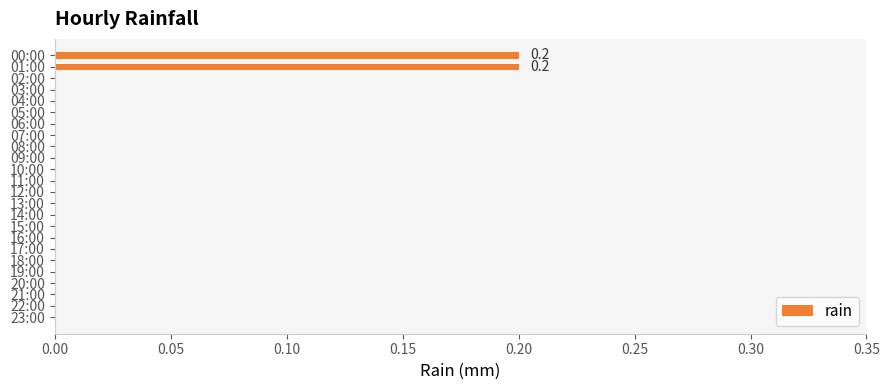

The value at 21:00 is 0.0. True or false?

True